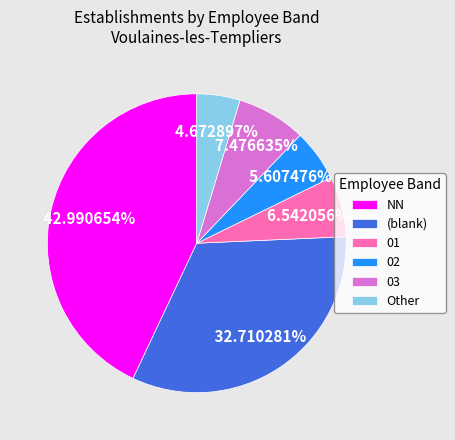

Rank the categories by value from highest to lowest.

NN, (blank), 03, 01, 02, Other